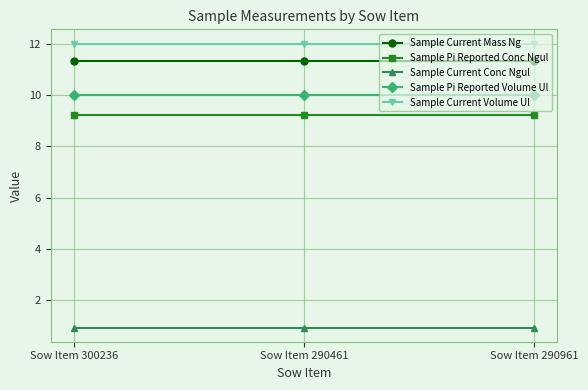

What are all the series names shown in the legend?

Sample Current Mass Ng, Sample Pi Reported Conc Ngul, Sample Current Conc Ngul, Sample Pi Reported Volume Ul, Sample Current Volume Ul